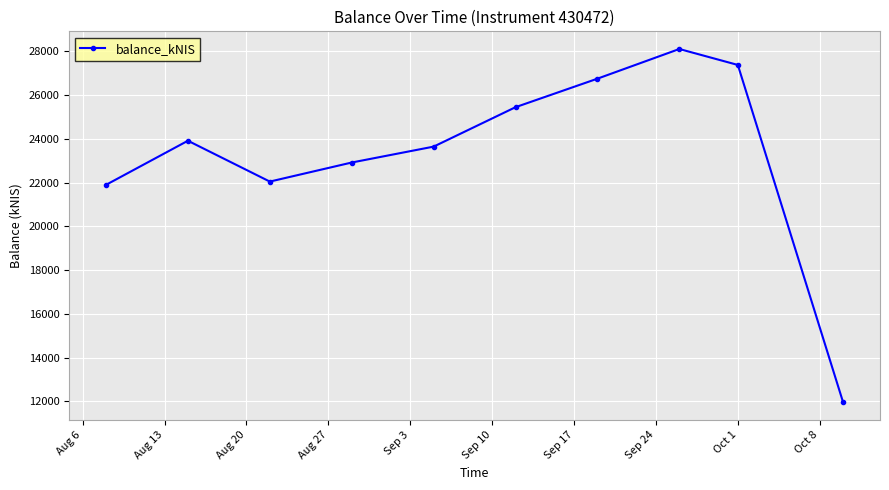

What is the value of the 3rd point from the left?

22045.4